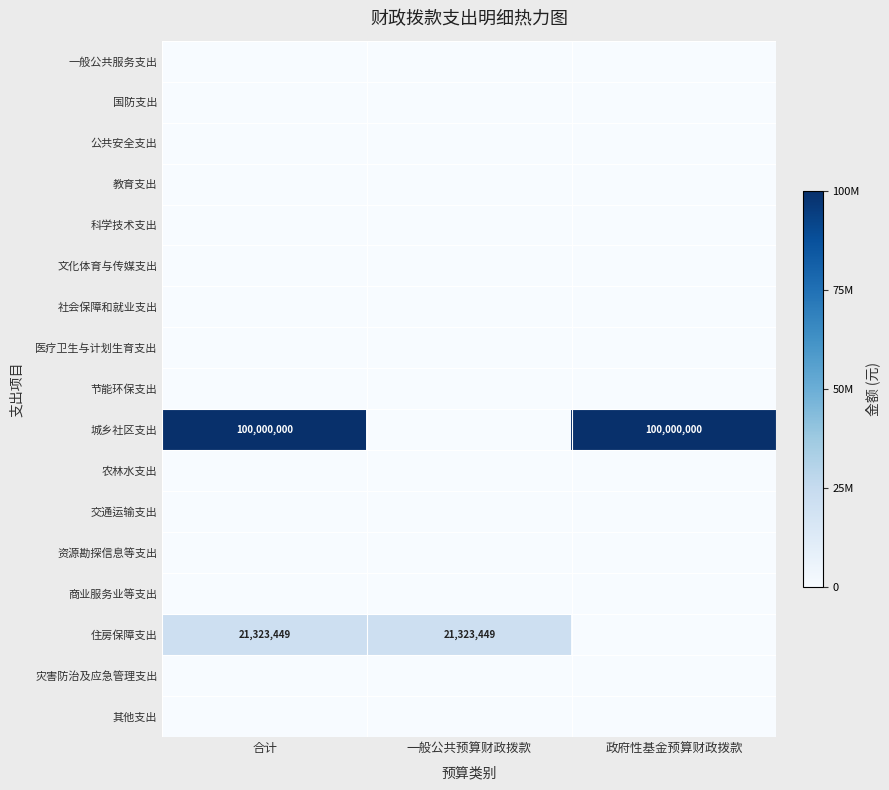

How many series are shown in this chart?

17